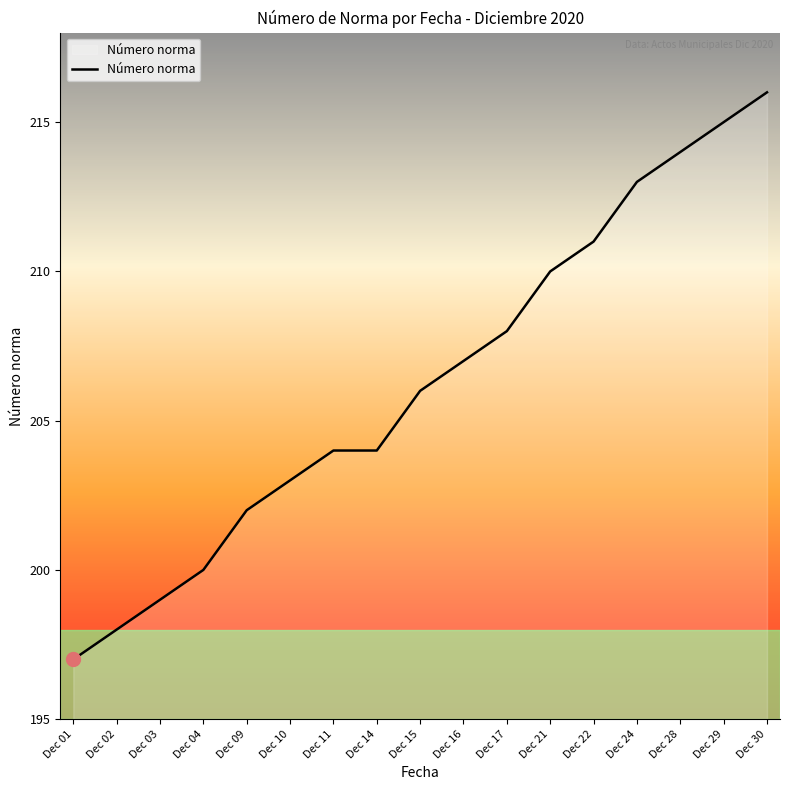

The chart shows a value of 56 at Dec 03. True or false?

False